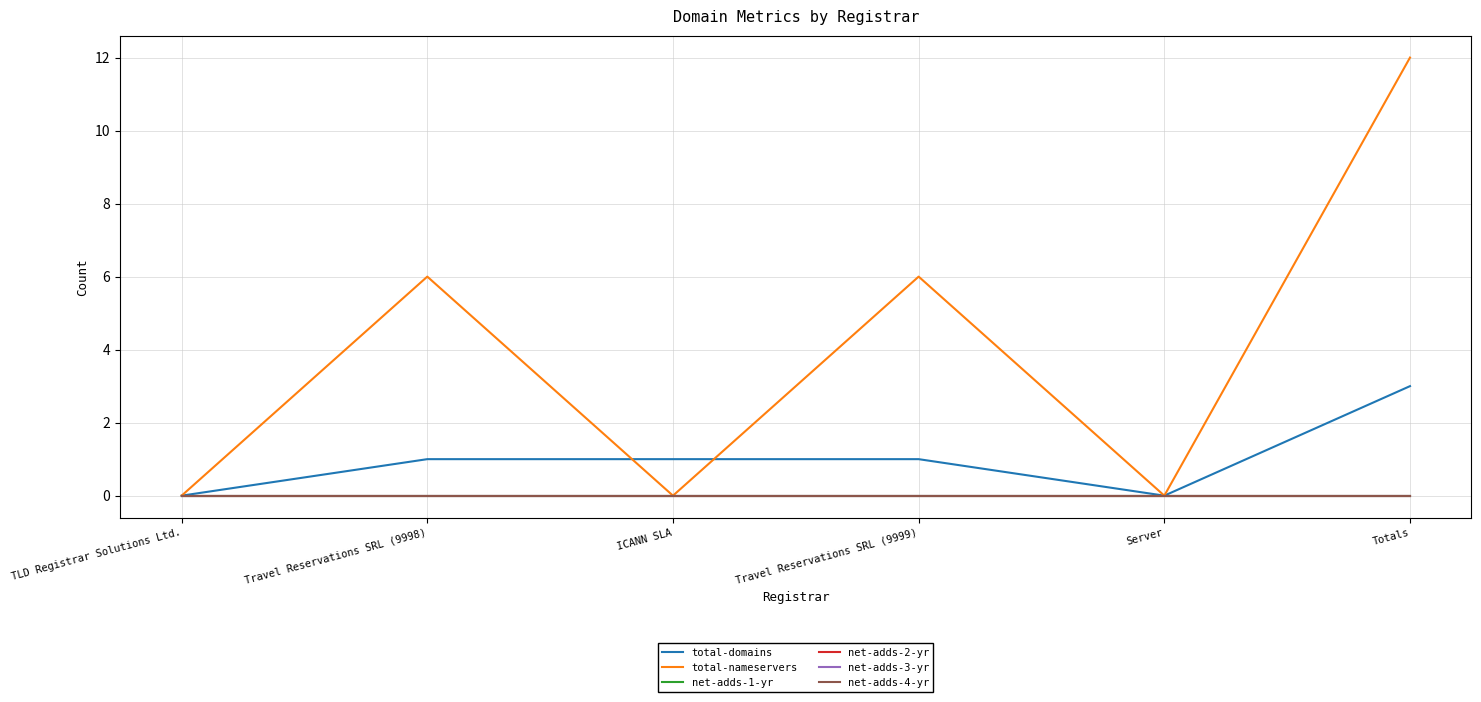

Which series has the largest range (max minus min)?

total-nameservers